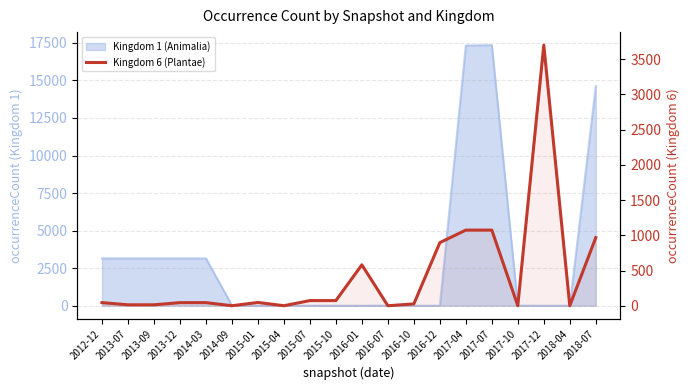

The value at 2014-09 is -1750. True or false?

False